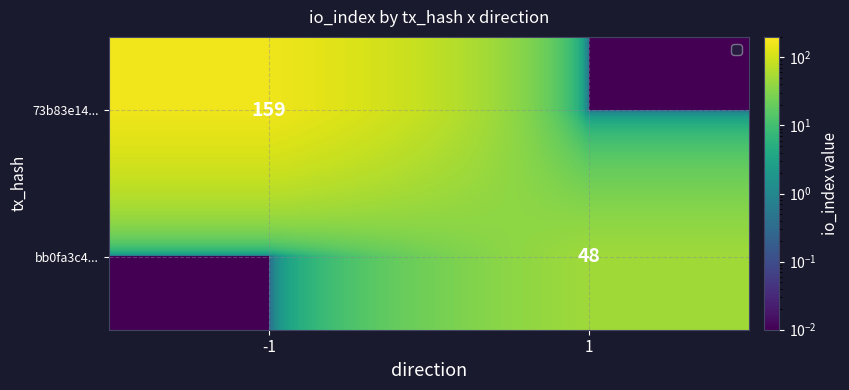

True or false: bb0fa3c4... has a value of 0.0 at -1.

True